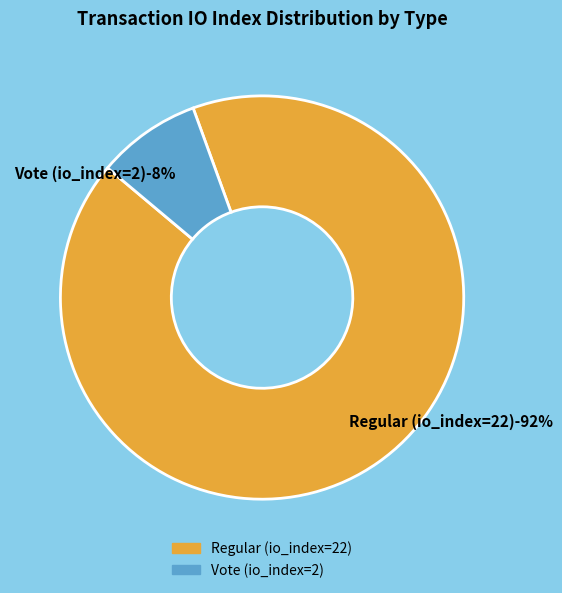

To the nearest percent, what percentage of the pie is Regular (io_index=22)?

92%